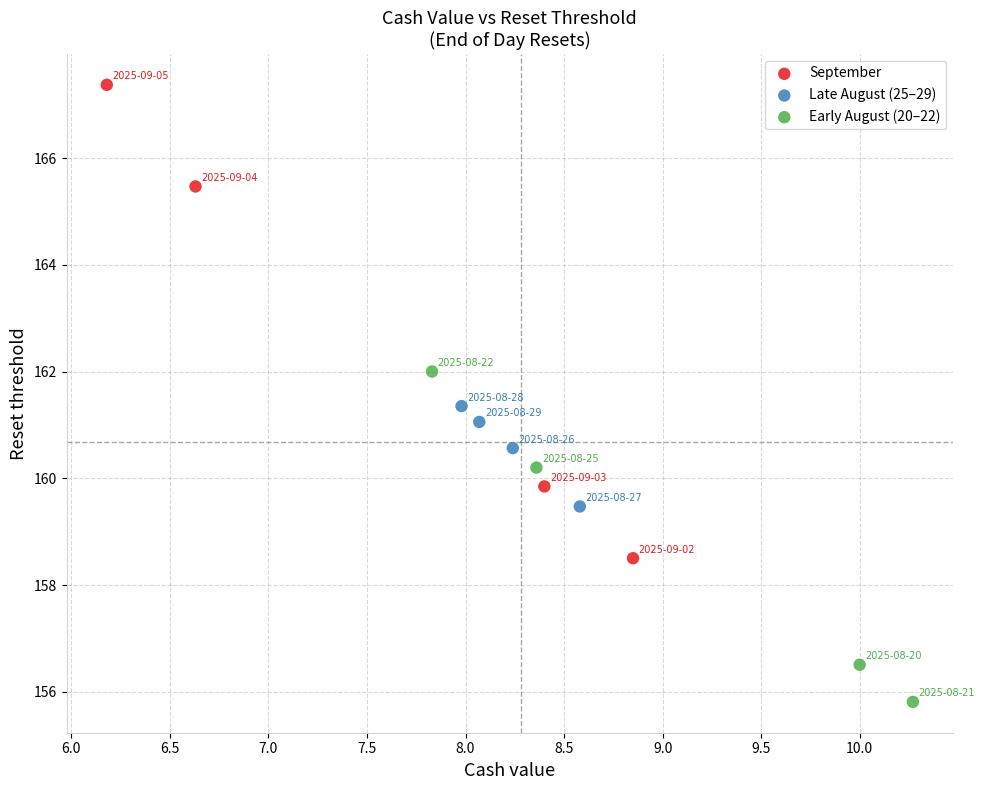

Which series contains the highest Y value?

September